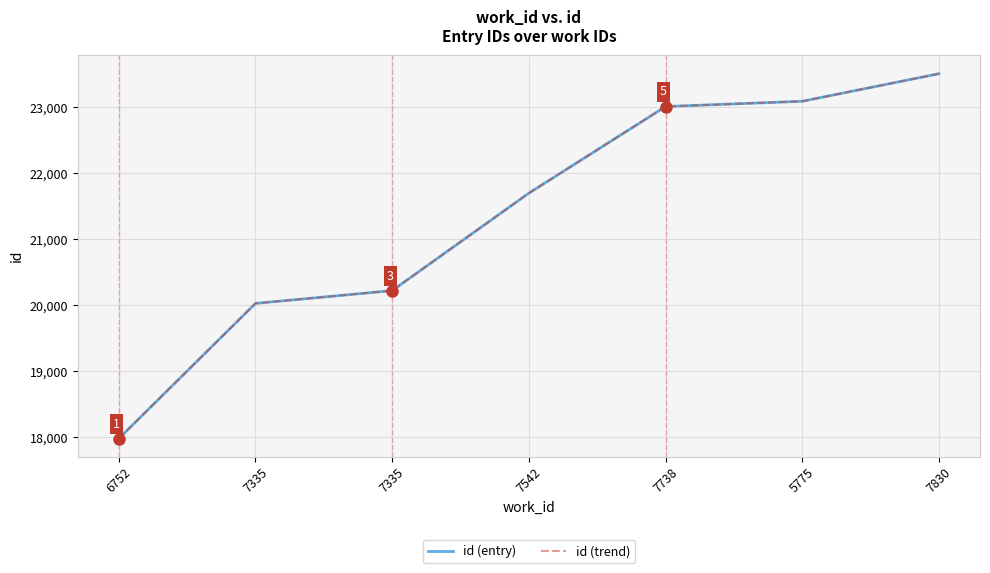

Is this an area chart (filled region under the line)?

No